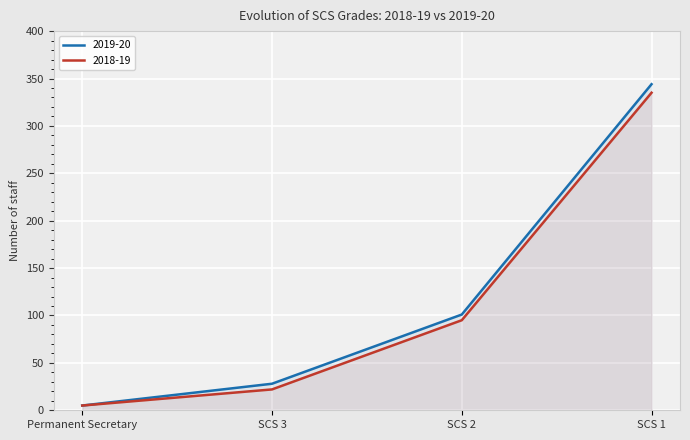

What position from the left is Permanent Secretary?

1